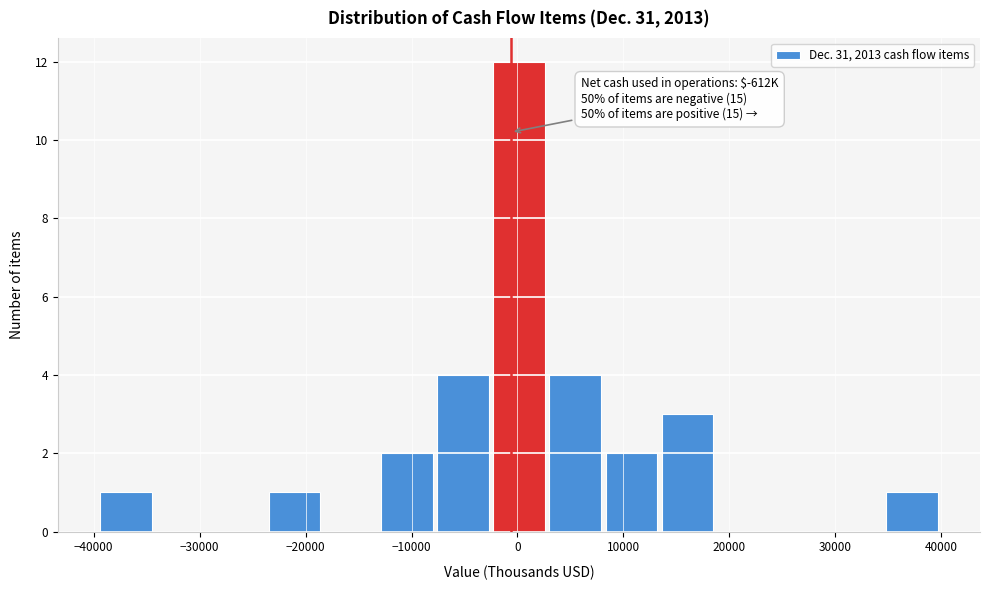

Which range on the x-axis has the tallest bar?

-3000 to 3000